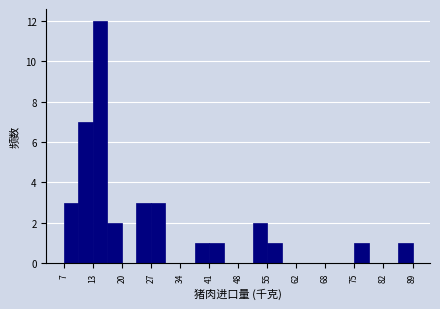

Around what value on the x-axis is the tallest bar? Give the approximate position of its centre, as read against the axis.

15